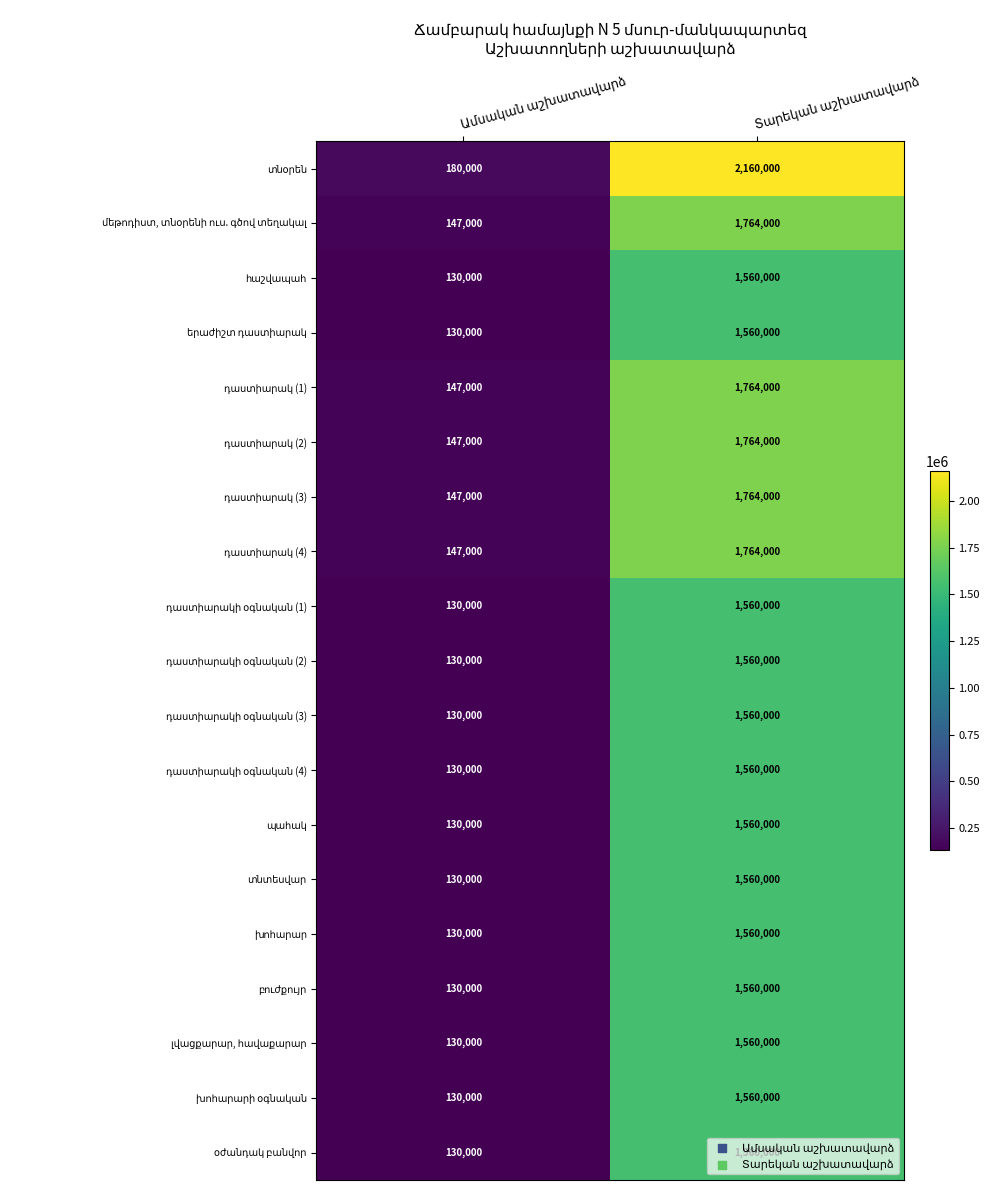

What is the greatest value displayed?

2160000